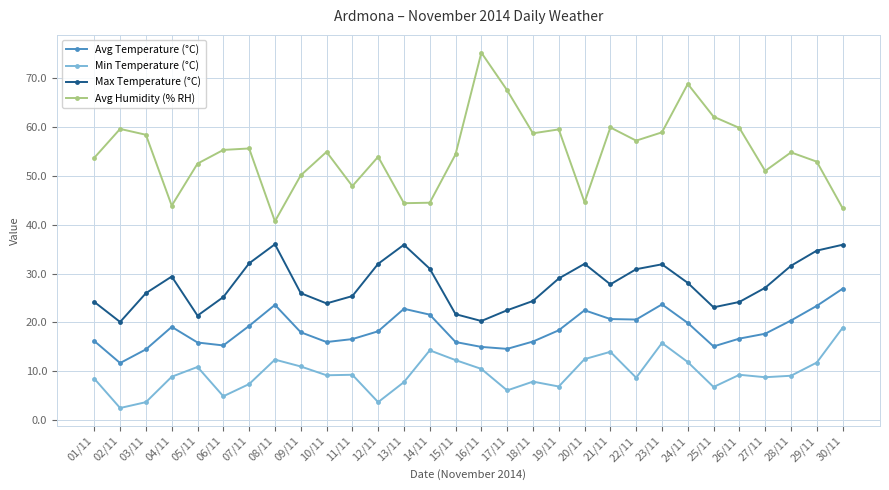

Count the number of categories in the chart.

30